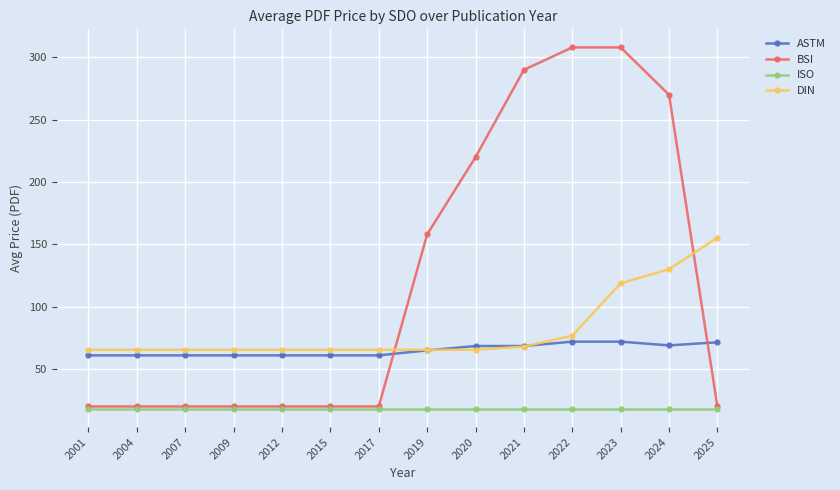

The BSI series shows 20.0 at 2001. True or false?

True